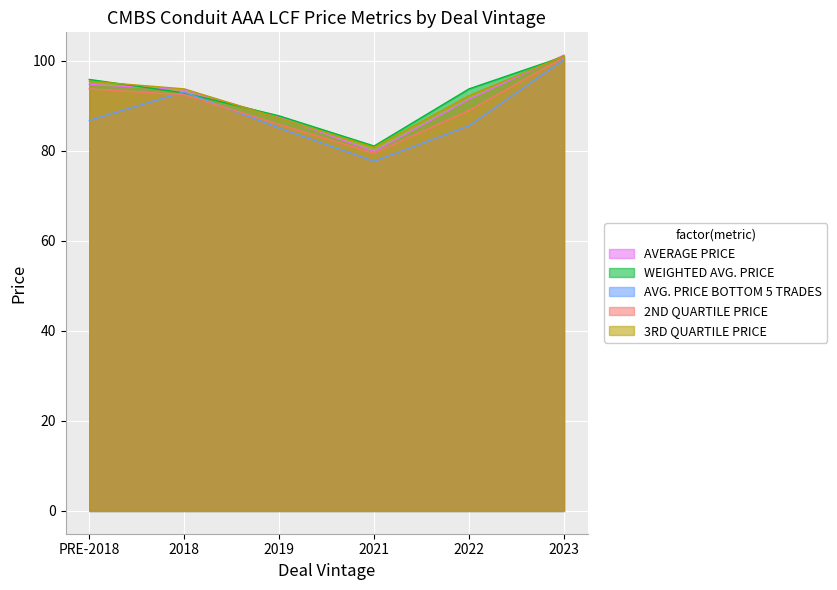

What are all the series names shown in the legend?

AVERAGE PRICE, WEIGHTED AVG. PRICE, AVG. PRICE BOTTOM 5 TRADES, 2ND QUARTILE PRICE, 3RD QUARTILE PRICE